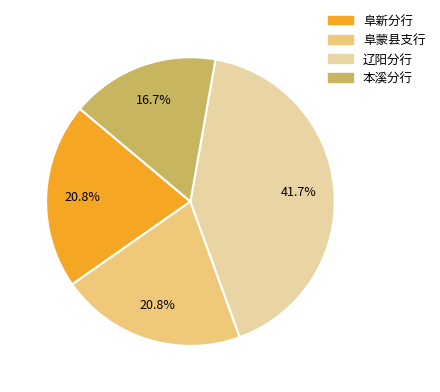

True or false: 阜新分行 accounts for 13% of the total.

False